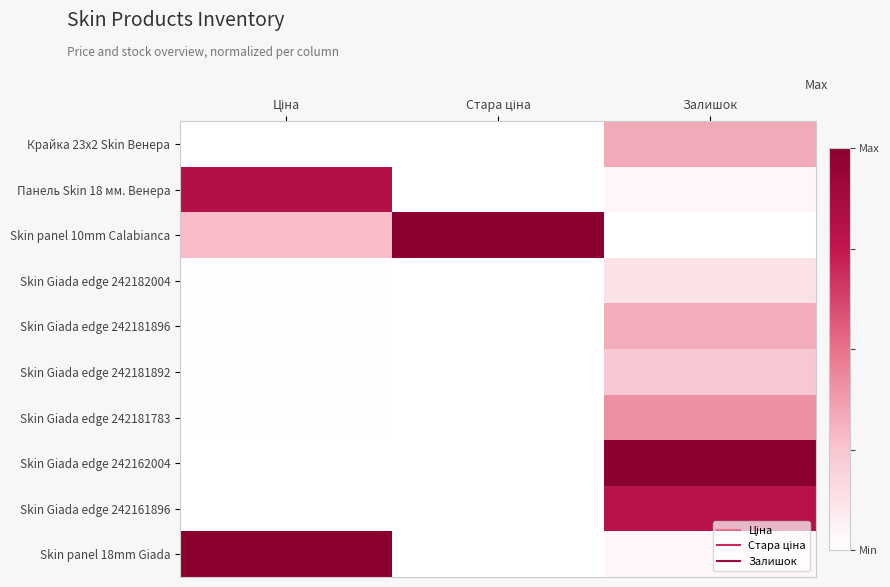

How many data points does each series have?

3